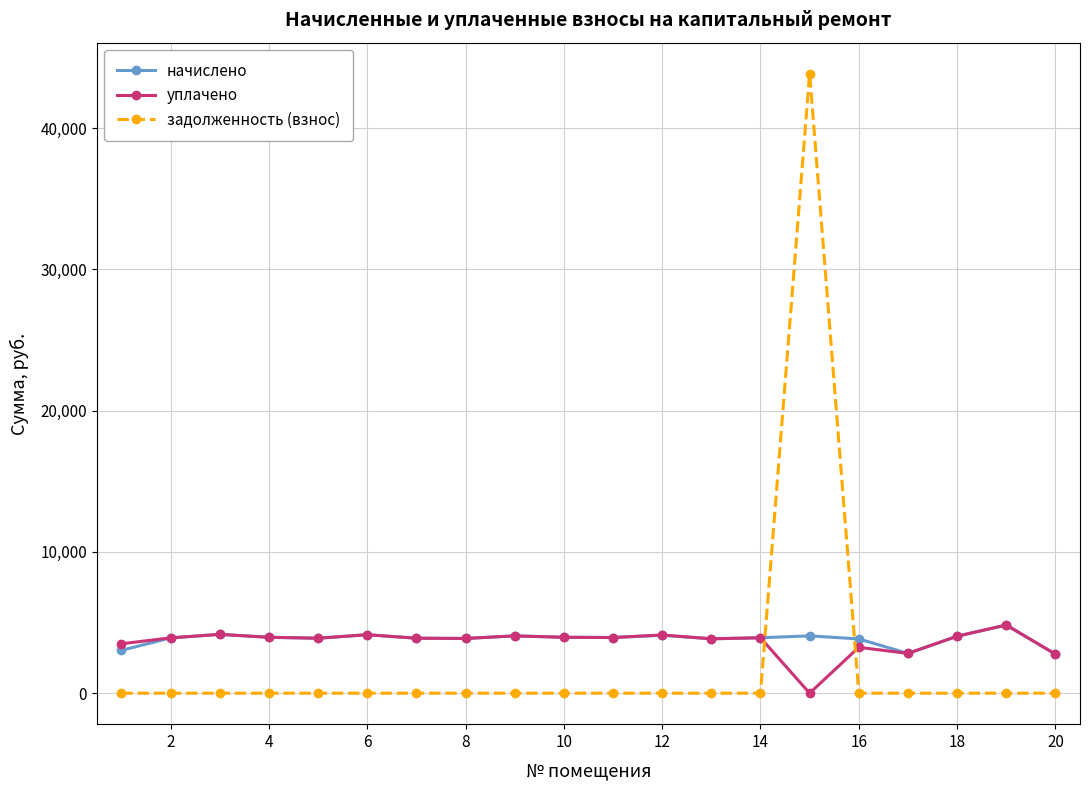

Does the chart display data point markers on the line(s)?

Yes